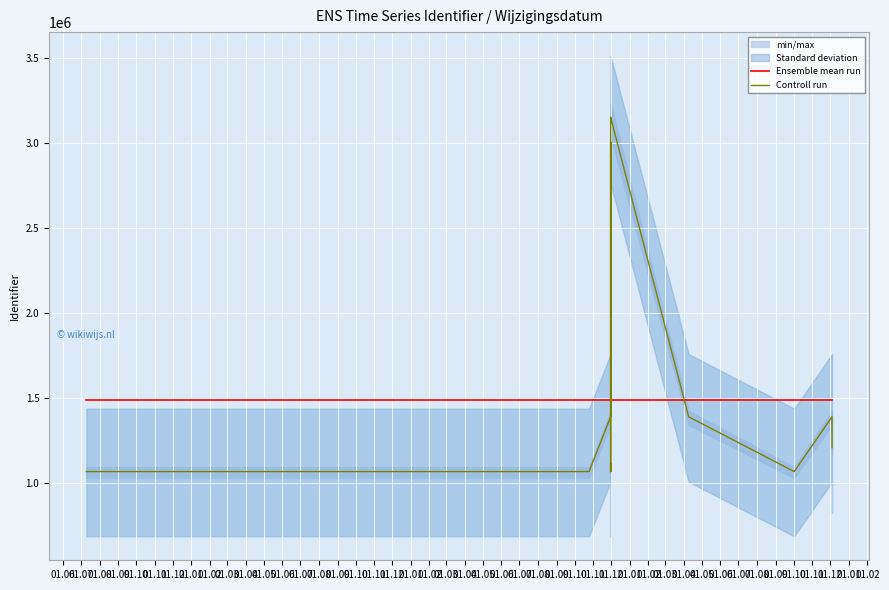

What is the average value of the Controll run series?

1494879.0